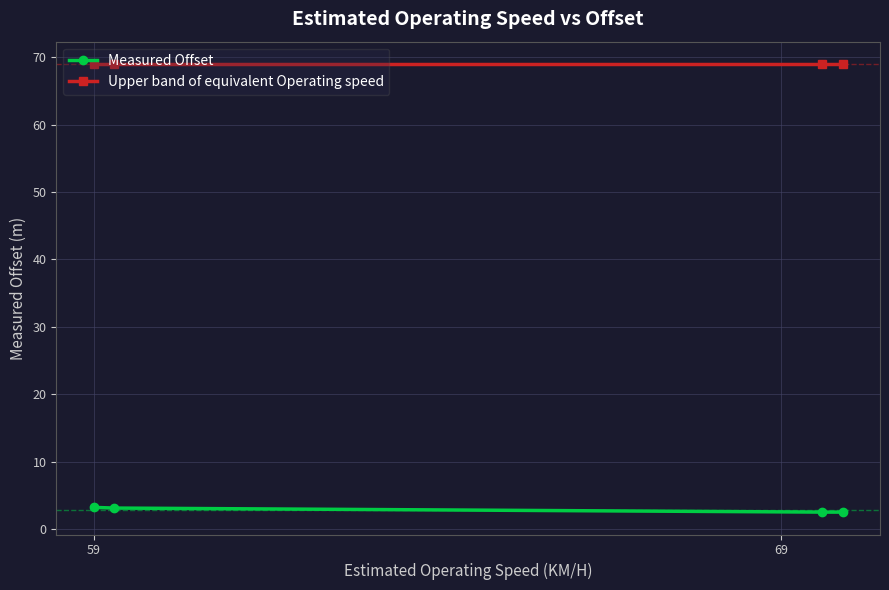

At how many categories does at least one series exceed 45?

4